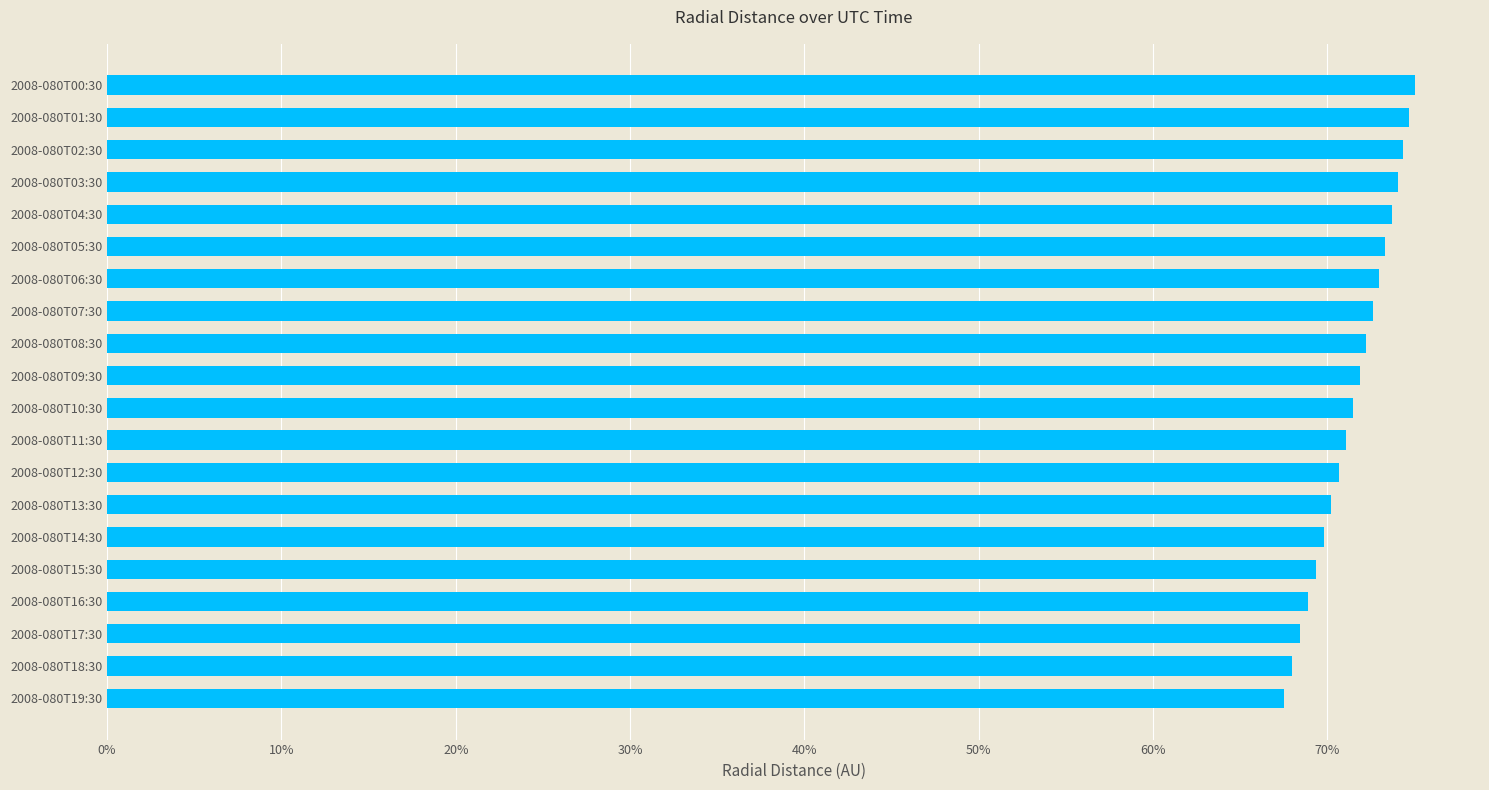

What is the change in value from 2008-080T06:30 to 2008-080T15:30?

-3.6